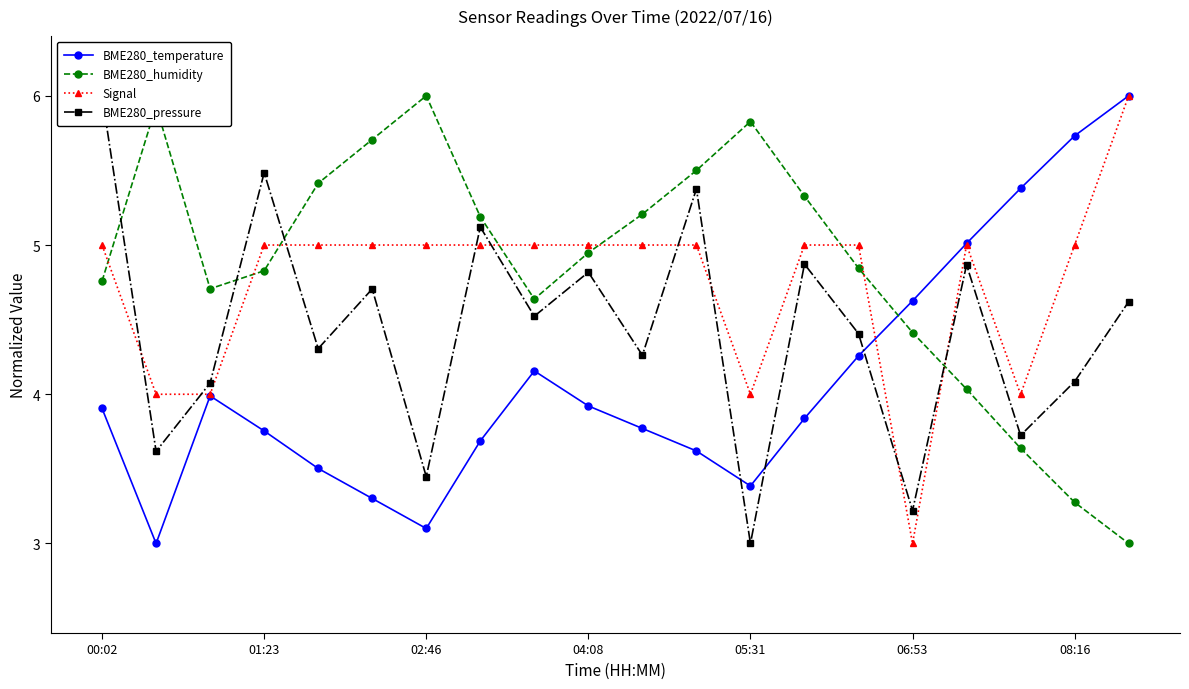

How many times do BME280_humidity and BME280_pressure cross each other?

4